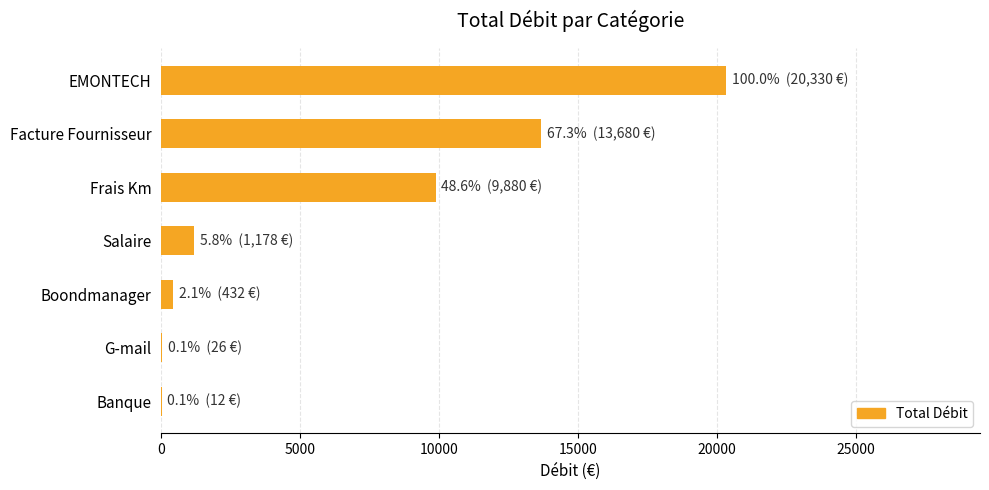

Where is the data nearest to the value 10171?

Frais Km